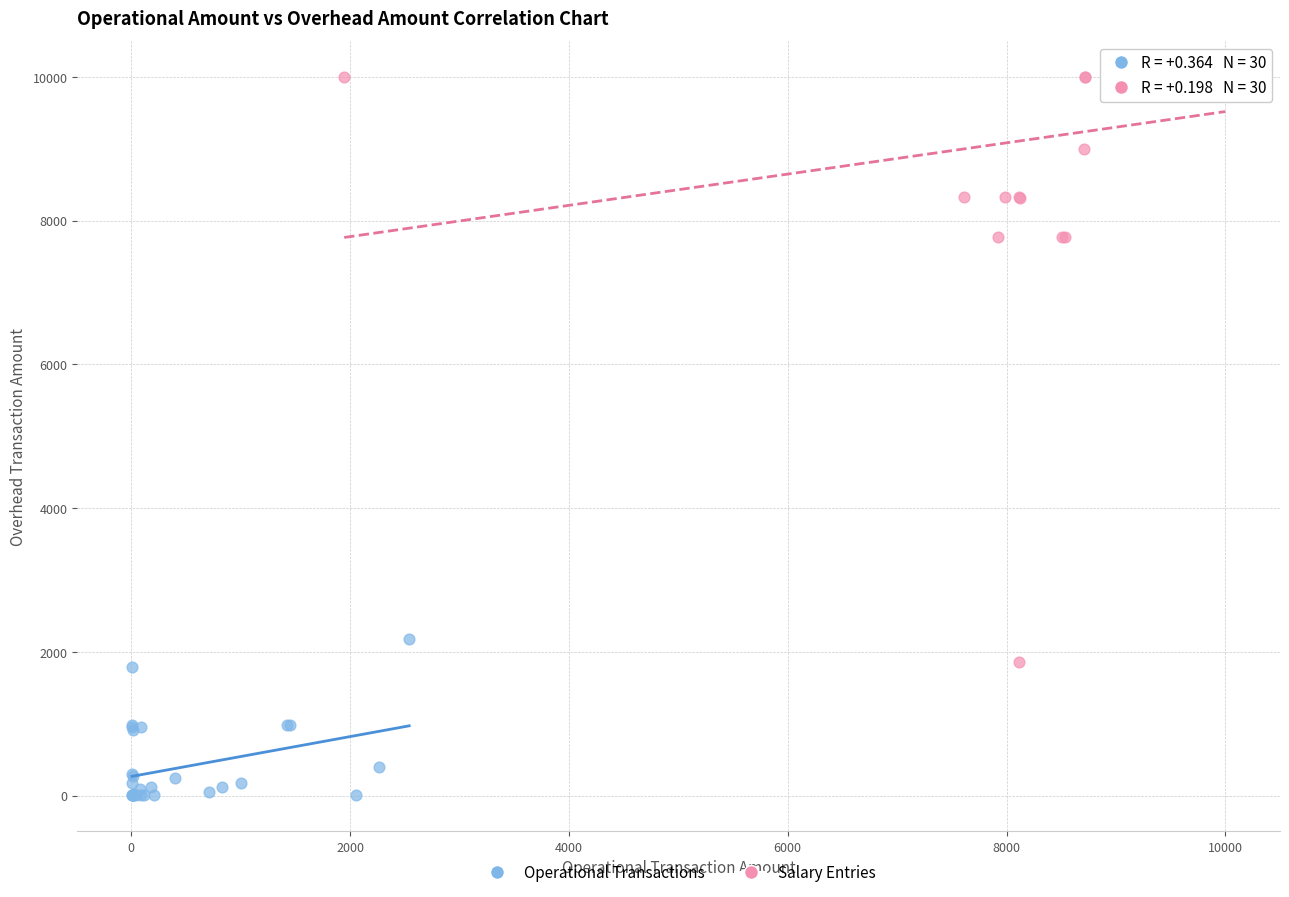

Which series contains the lowest Y value?

Operational Transactions